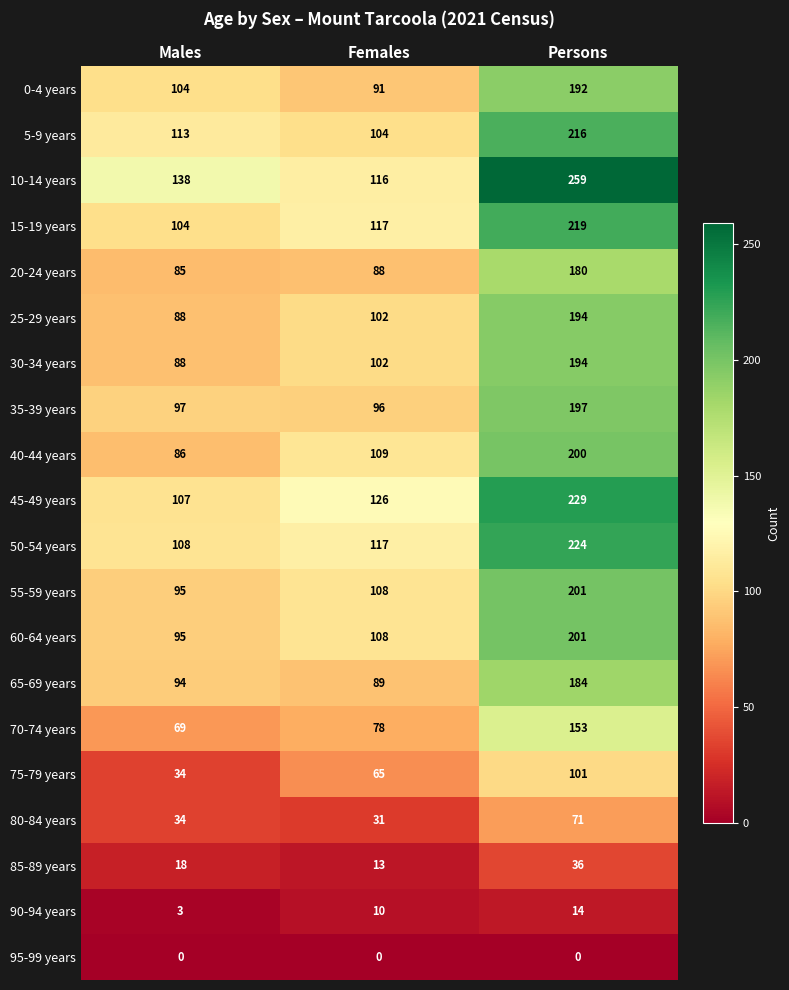

What is the total value across all series at Females?

1670